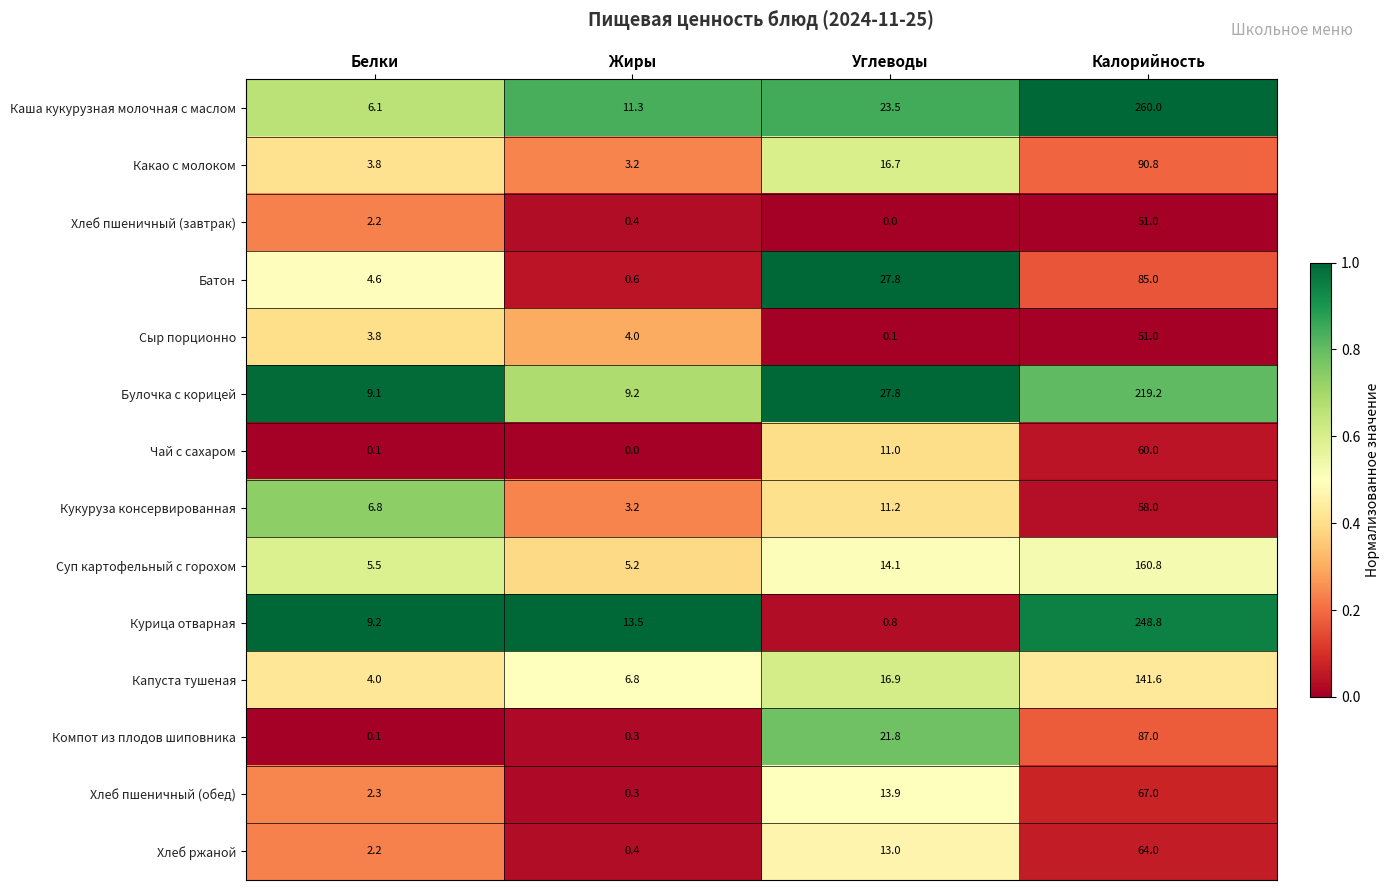

What is the maximum value for Хлеб пшеничный (завтрак)?

51.0